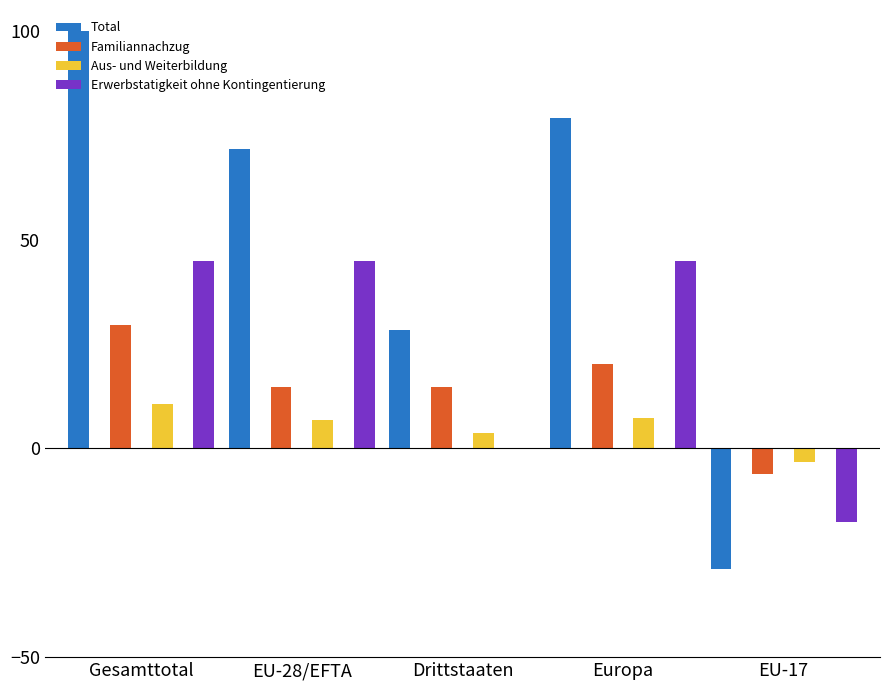

What are all the series names shown in the legend?

Total, Familiannachzug, Aus- und Weiterbildung, Erwerbstatigkeit ohne Kontingentierung